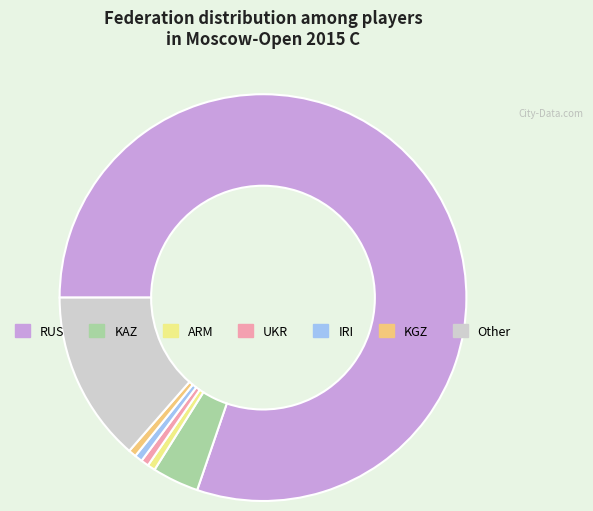

Which category accounts for the majority?

RUS